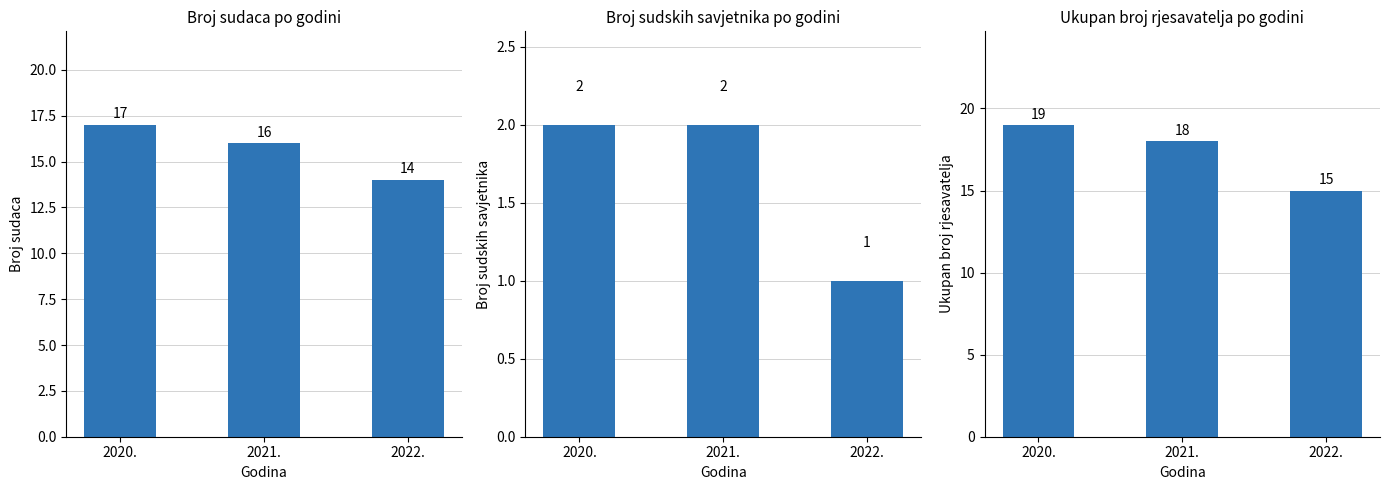

At which category is the sum across all series the highest?

2020.